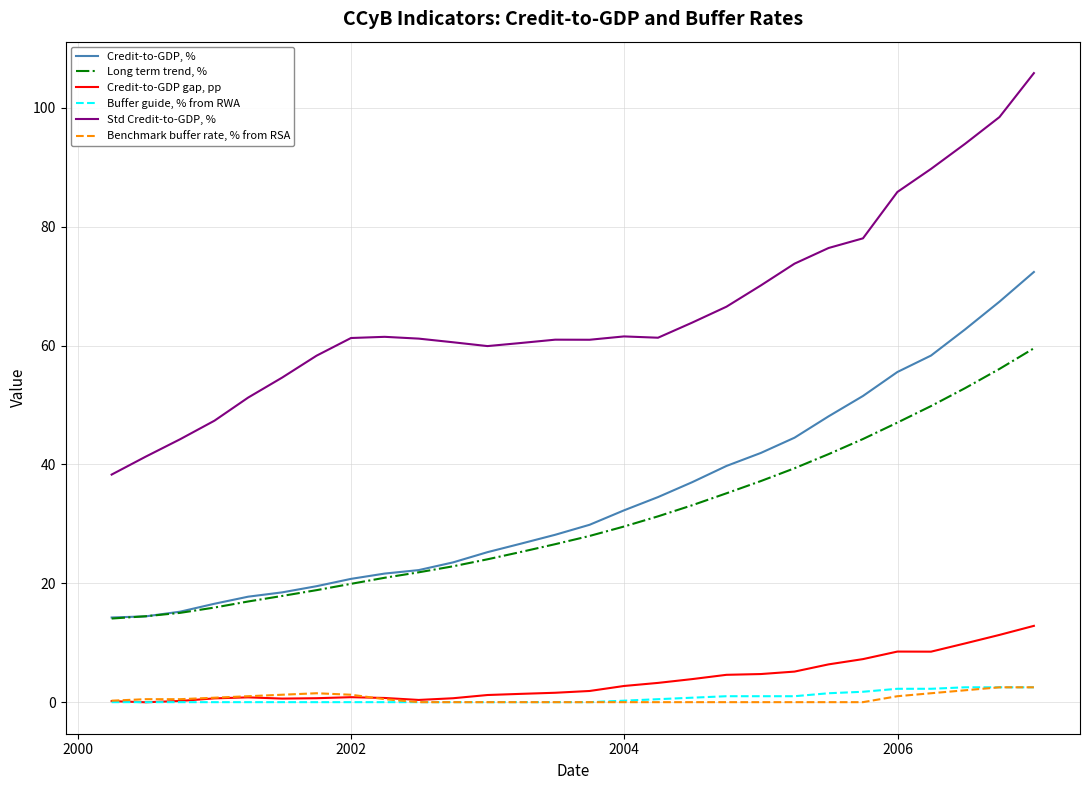

True or false: Long term trend, % and Buffer guide, % from RWA cross at least once.

False